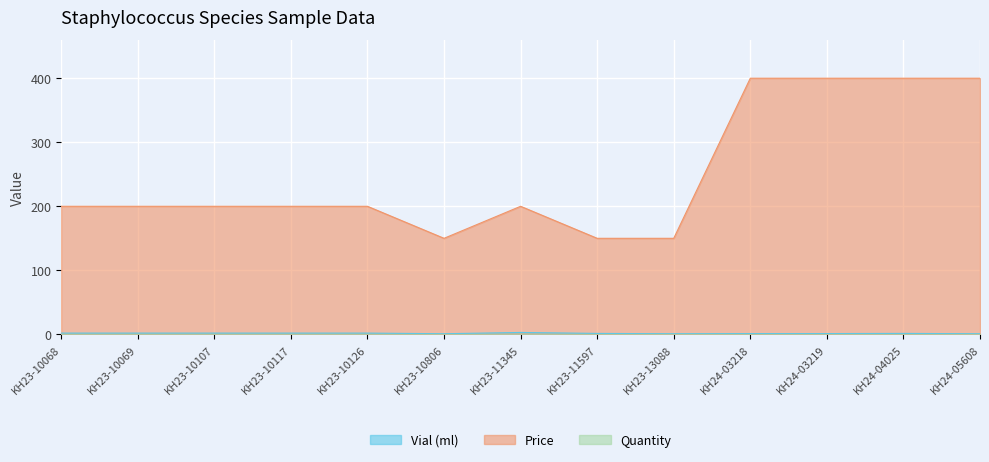

Which series has the largest range (max minus min)?

Price